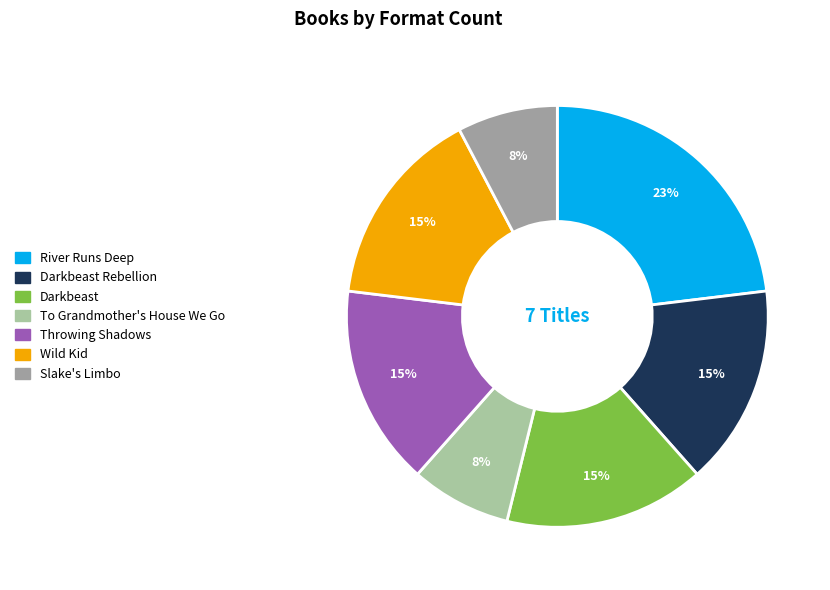

To the nearest percent, what is the difference between the largest and smallest slice percentages?

15%